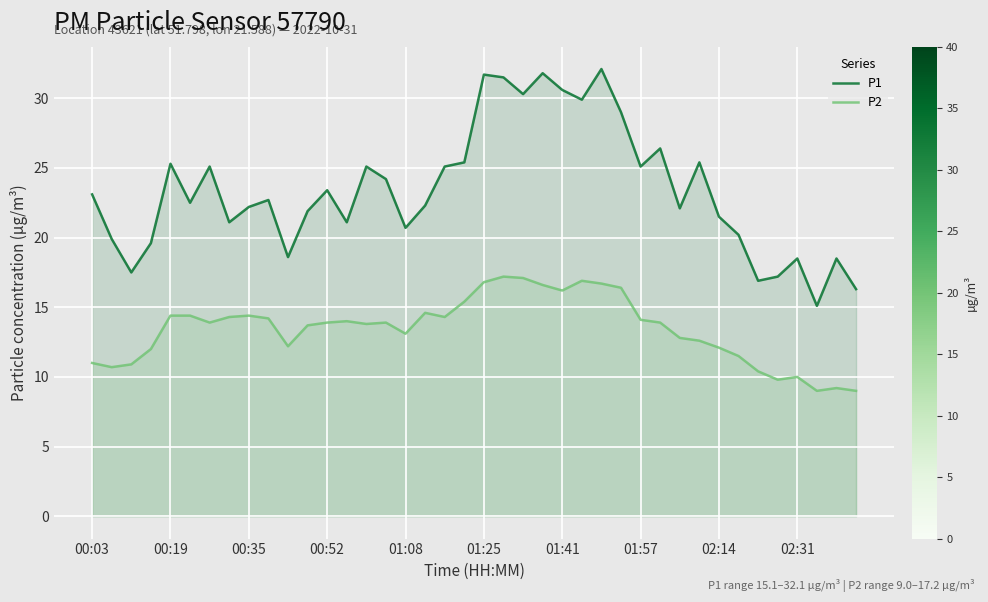

What is the minimum value for P2?

9.0